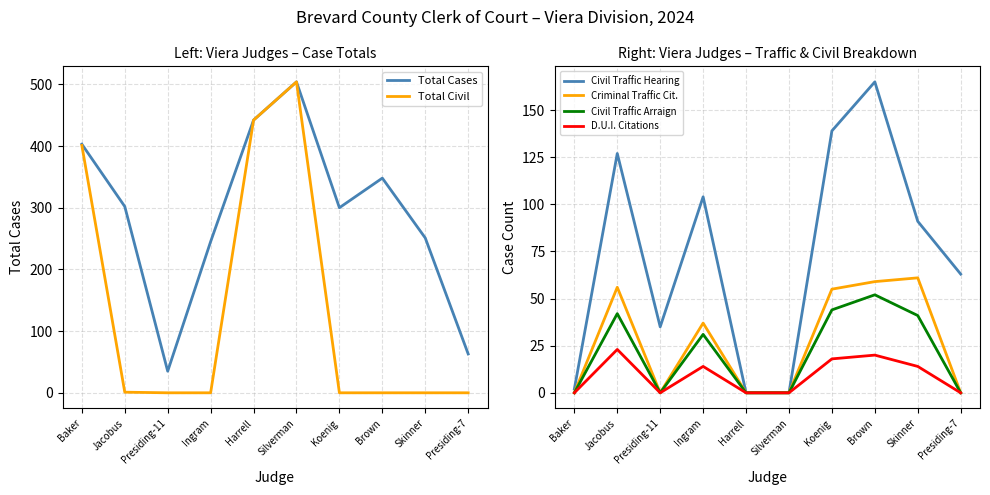

True or false: Total Cases and Civil Traffic Arraign intersect in this chart.

False